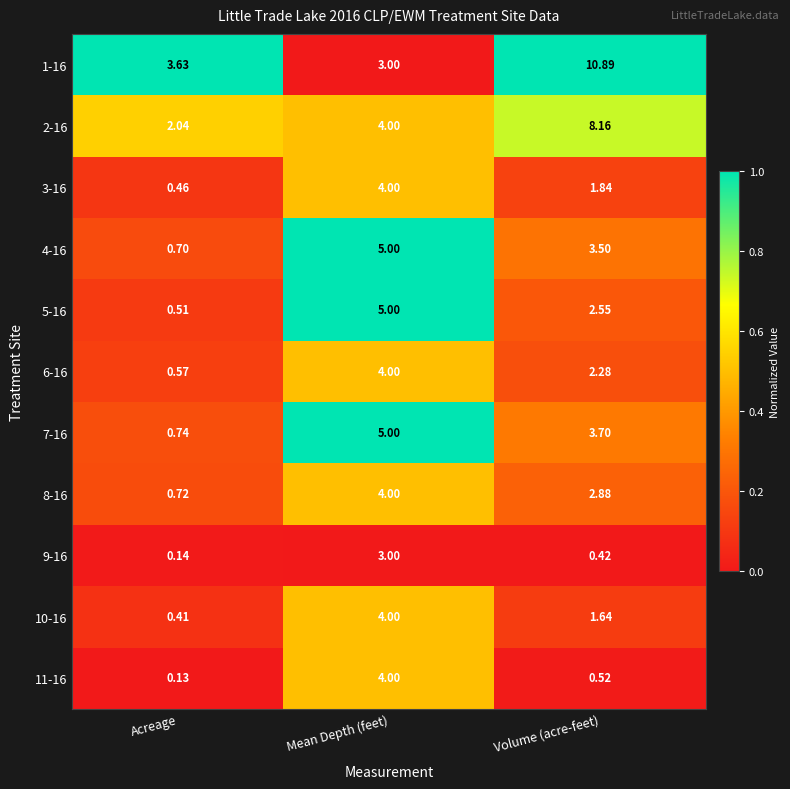

At which label does 3-16 first exceed 1?

Mean Depth (feet)